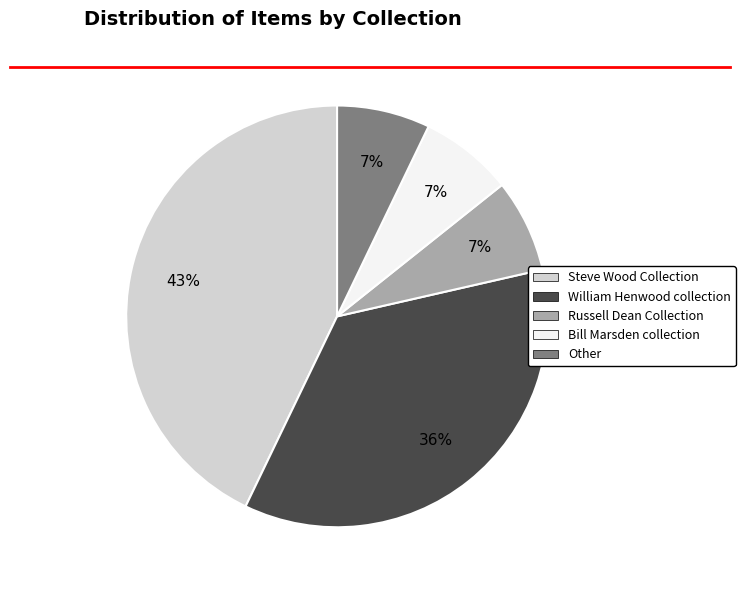

To the nearest percent, what is the combined percentage of Bill Marsden collection and Steve Wood Collection?

50%